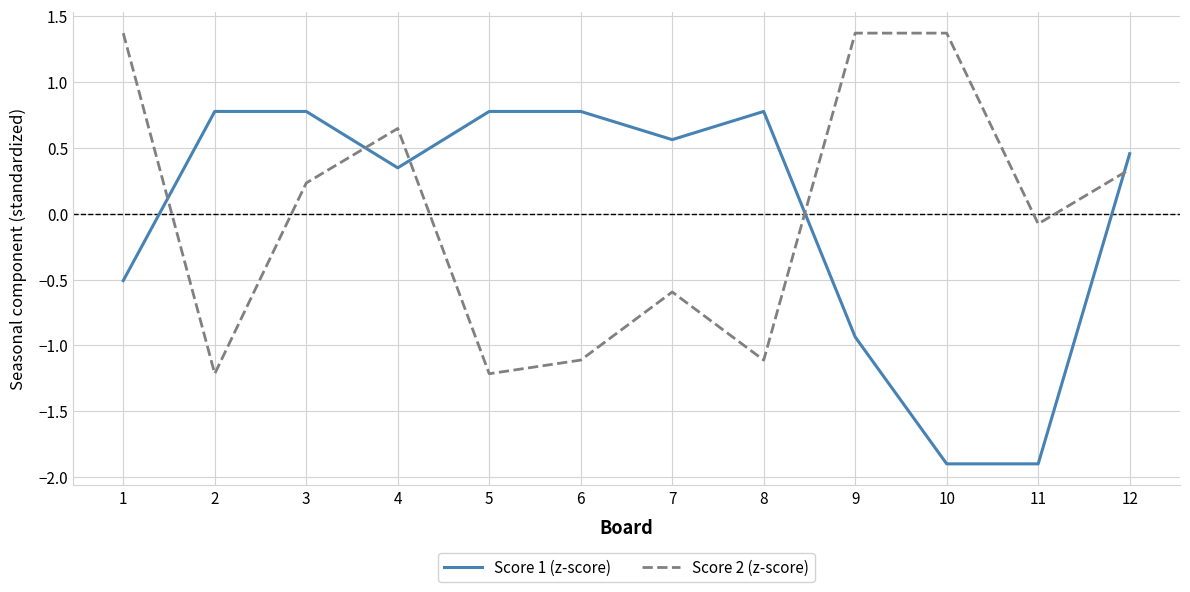

How many times do Score 2 (z-score) and Score 1 (z-score) cross each other?

5